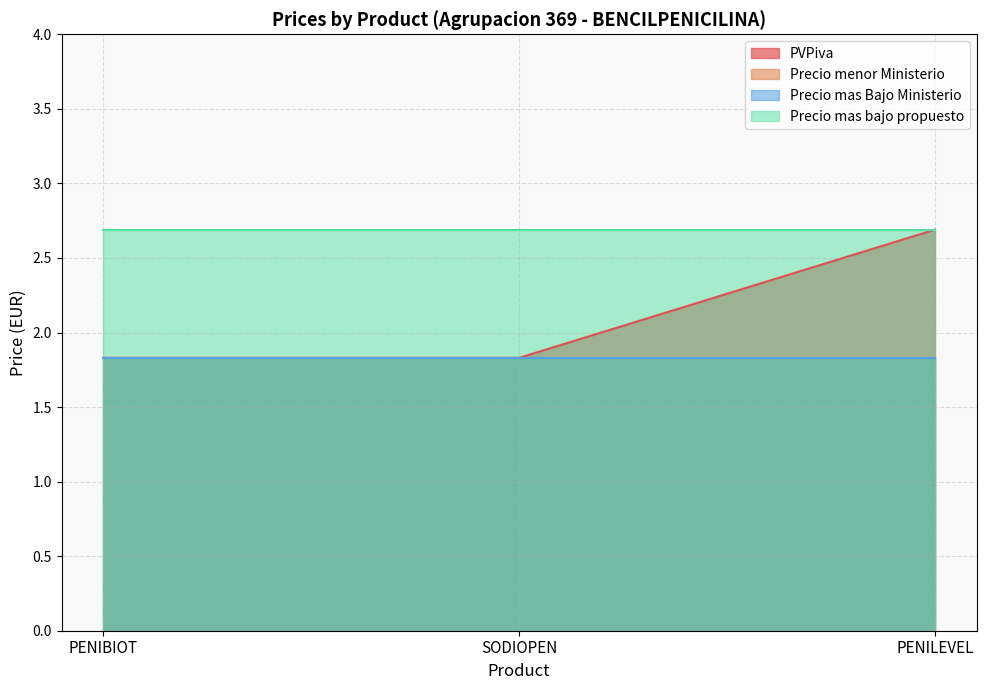

What is the greatest value displayed?

2.7